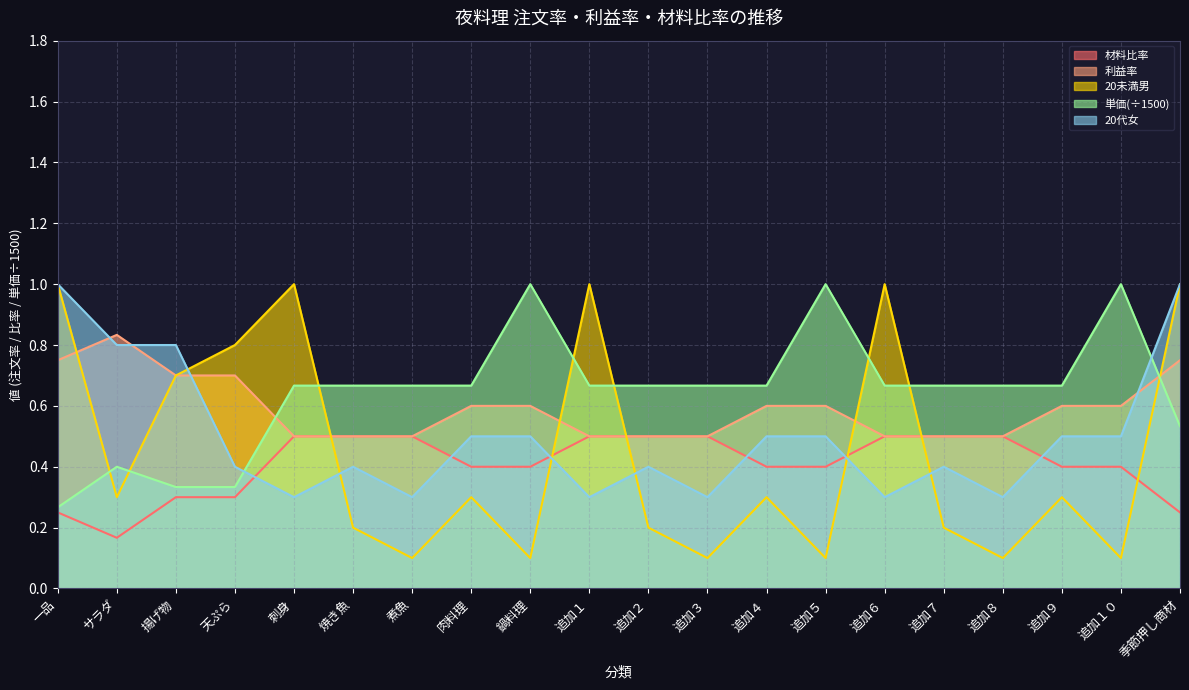

What is the label of the 8th point from the left?

肉料理